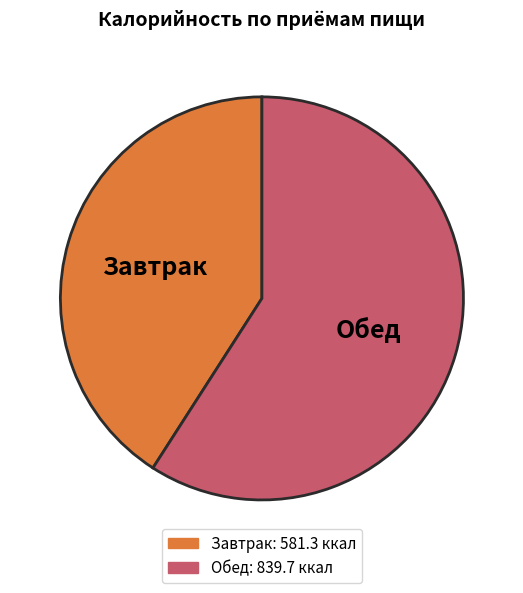

Which slice represents more than half of the pie?

Обед